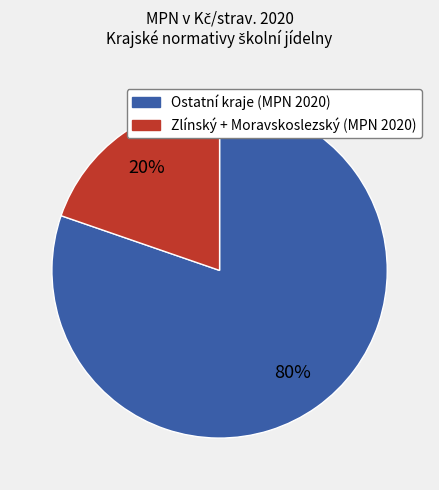

How many slices are in this pie chart?

2